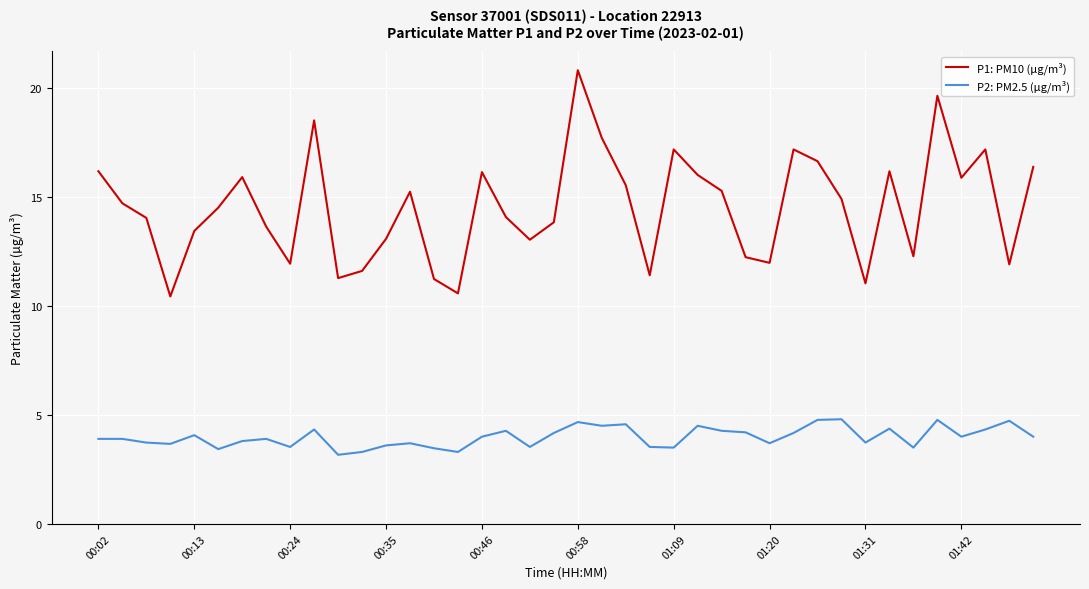

What is the minimum value for P1: PM10 (µg/m³)?

10.4